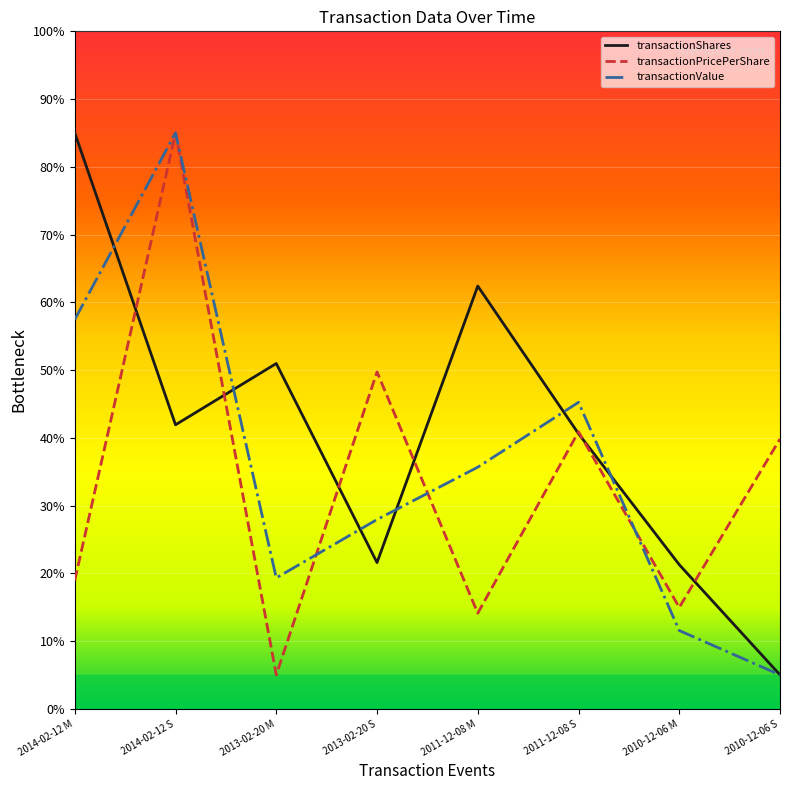

Between which two adjacent categories do transactionPricePerShare and transactionShares first intersect?

2014-02-12 M and 2014-02-12 S